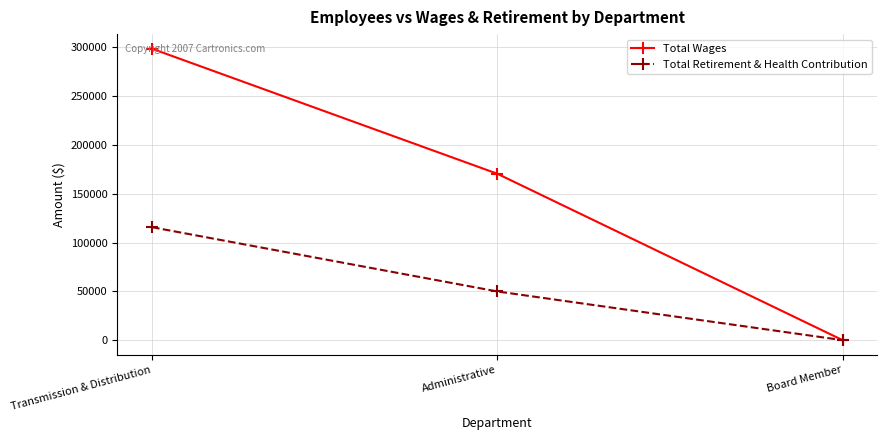

The Total Retirement & Health Contribution series shows -42930 at Board Member. True or false?

False